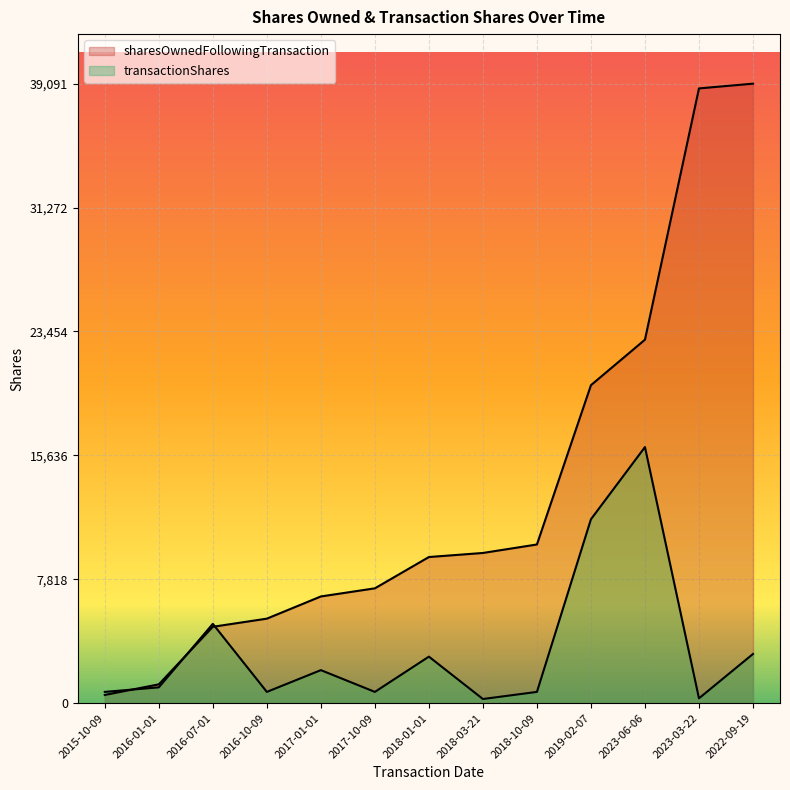

At which category is the sum across all series the highest?

2022-09-19